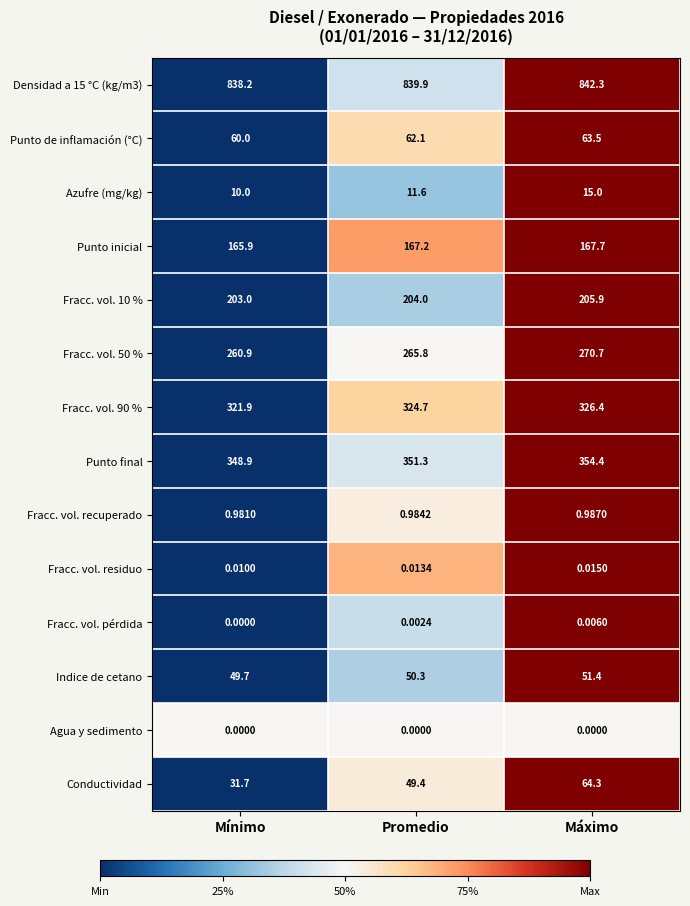

What is the total value across all series at Máximo?

2362.6